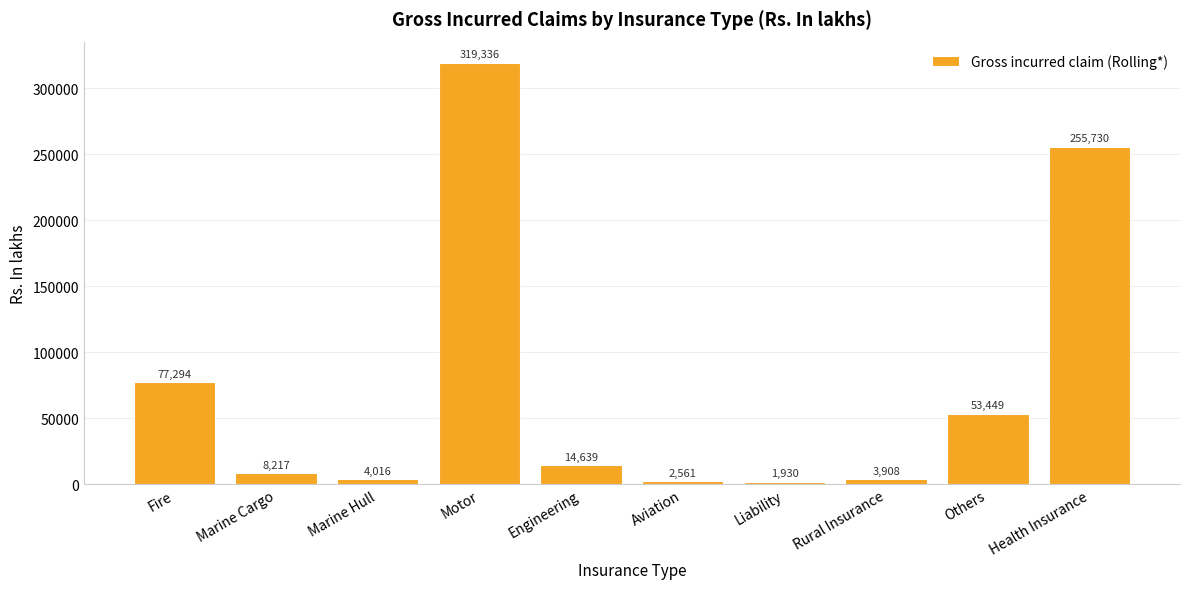

How many bars are there in total?

10